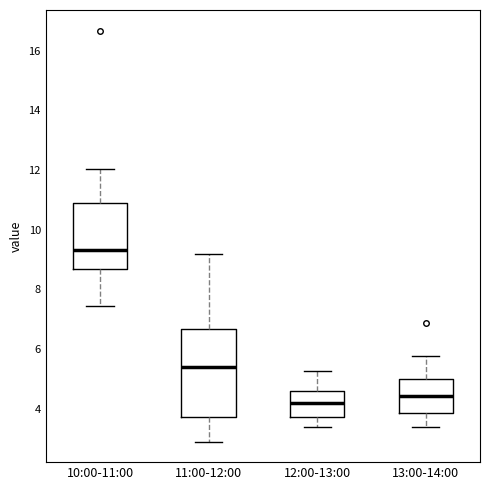

Comparing the boxes themselves (not the whiskers), which one is the tallest?

11:00-12:00